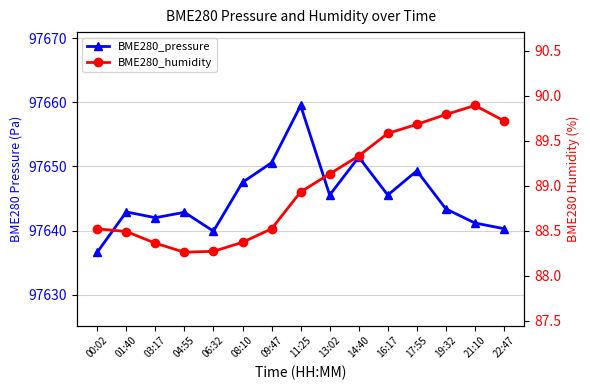

Is this an area chart (filled region under the line)?

No